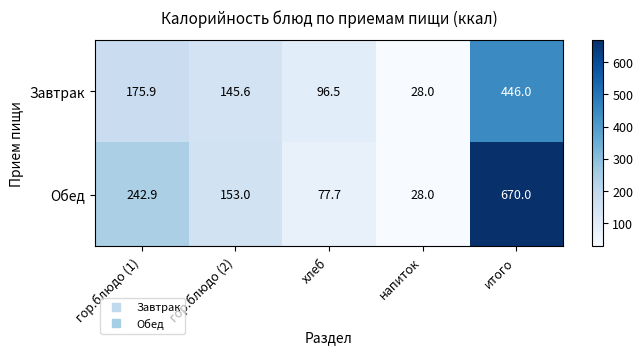

How many values in the Обед series are below 153?

2